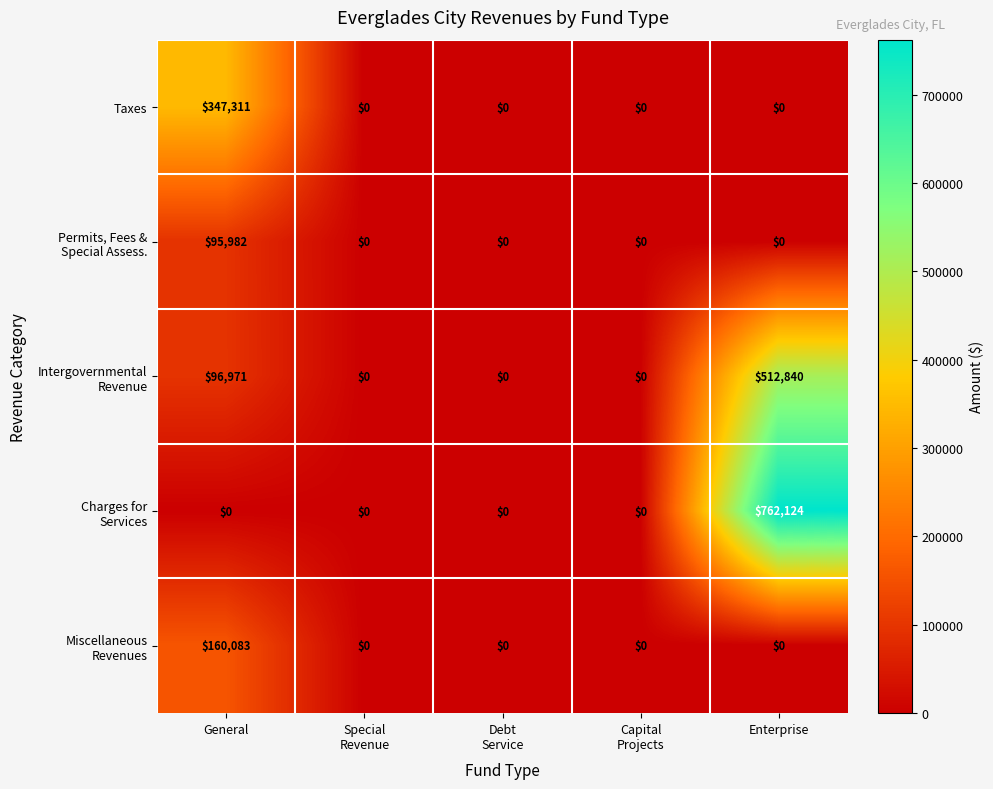

What value does the Taxes series have at General, to the nearest 50?

347300